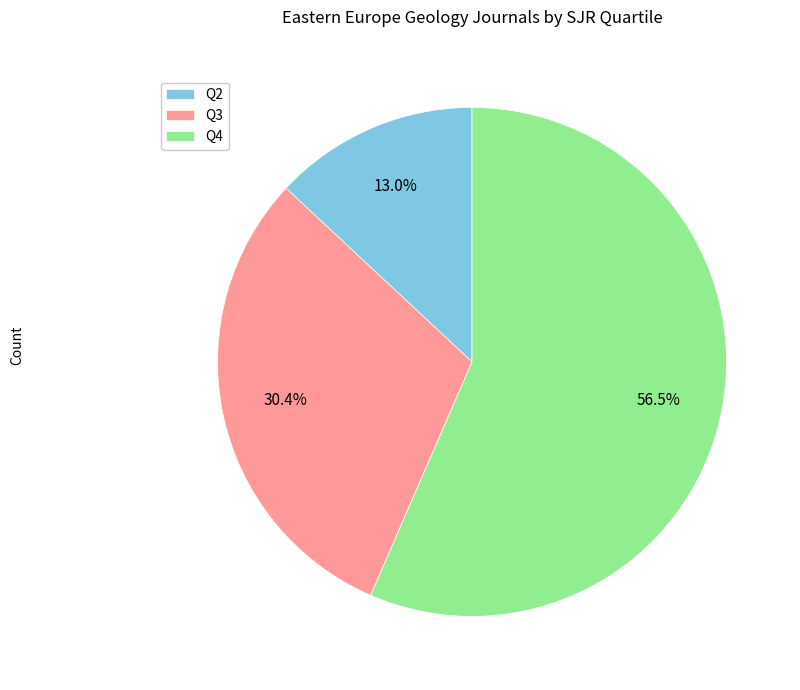

What percentage is the Q3 slice, to the nearest percent?

30%